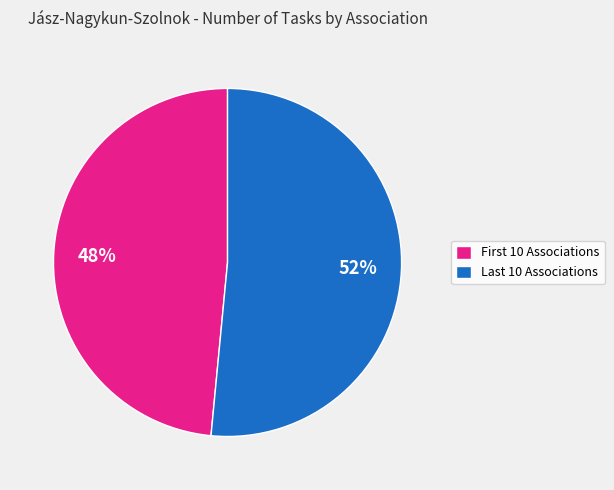

Rank the categories by value from highest to lowest.

Last 10 Associations, First 10 Associations